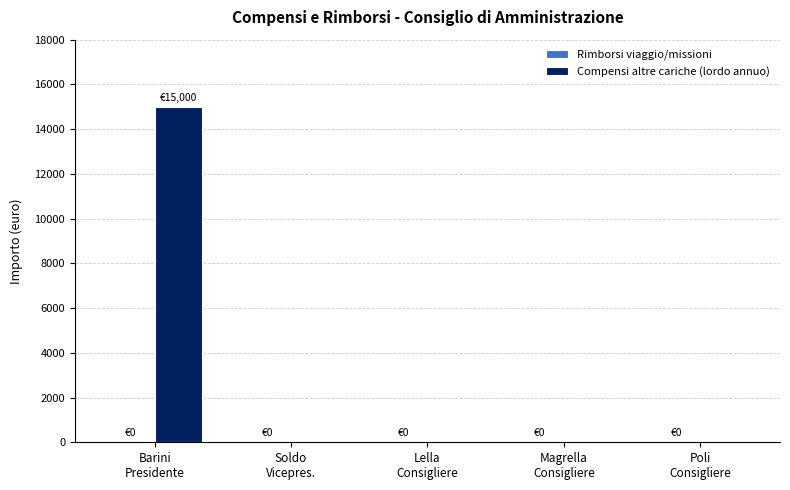

What is the greatest value displayed?

15000